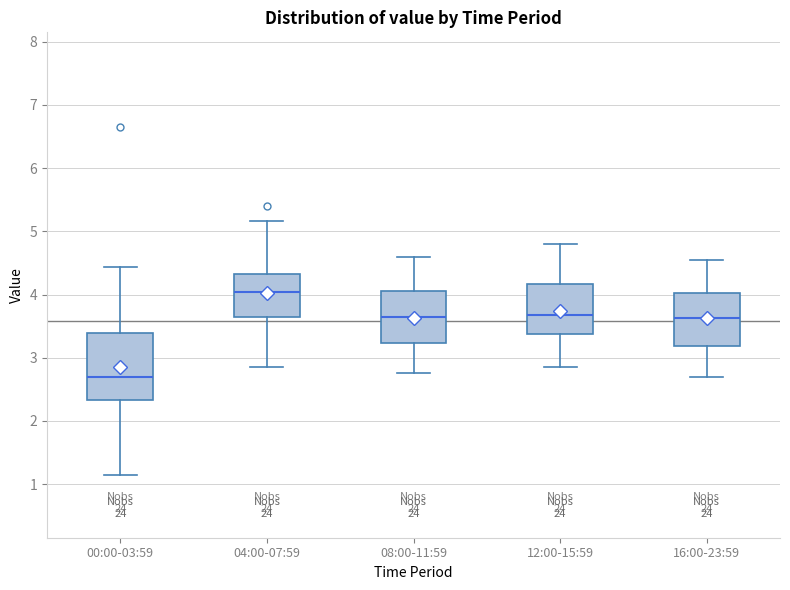

Comparing the boxes themselves (not the whiskers), which one is the tallest?

00:00-03:59